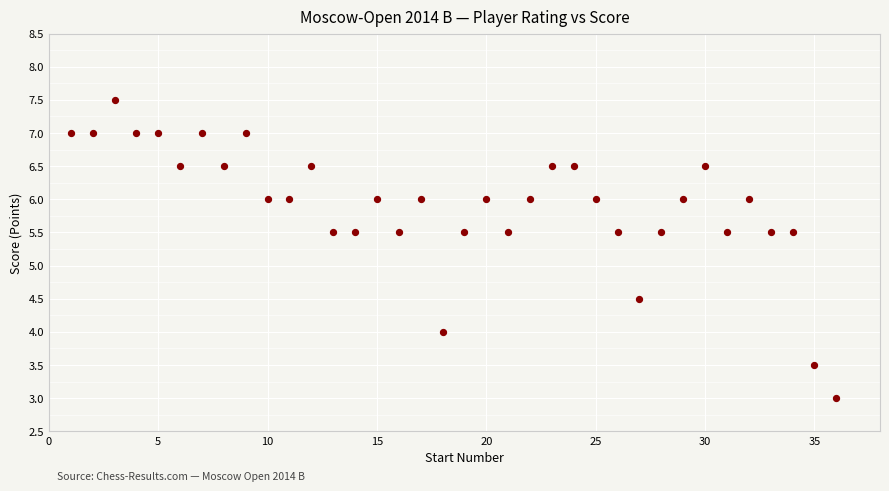

What is the range of X values (max minus min)?

35.0